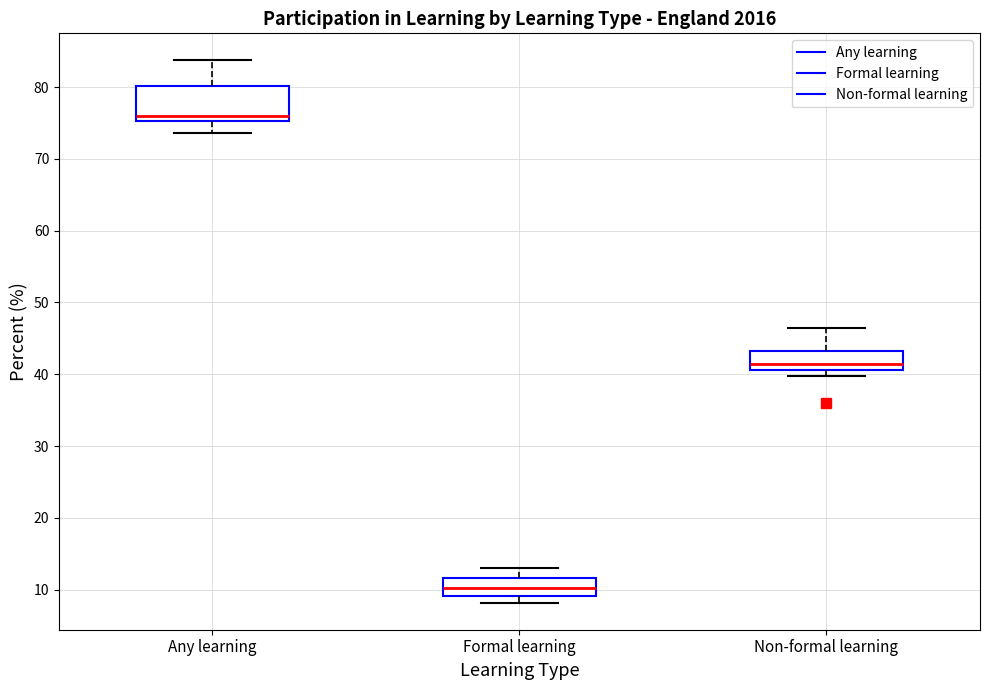

Comparing the boxes themselves (not the whiskers), which one is the tallest?

Any learning